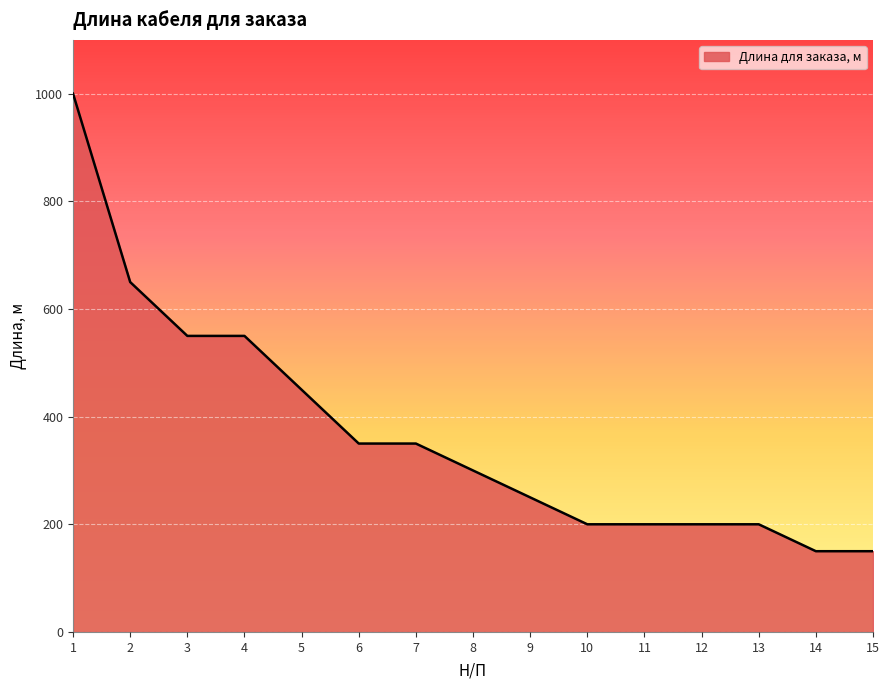

What is the ratio of the value at 2 to the value at 14?

4.3